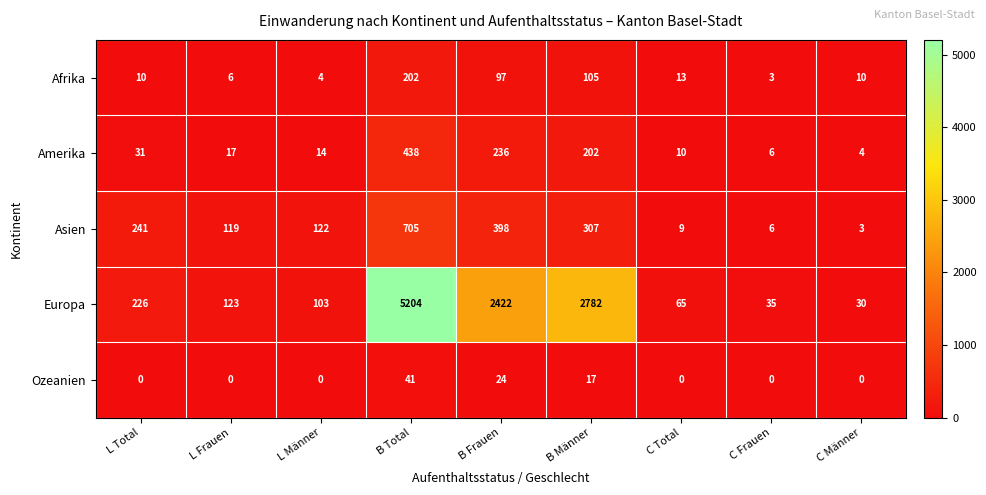

What is the difference between the highest and lowest values at B Frauen?

2398